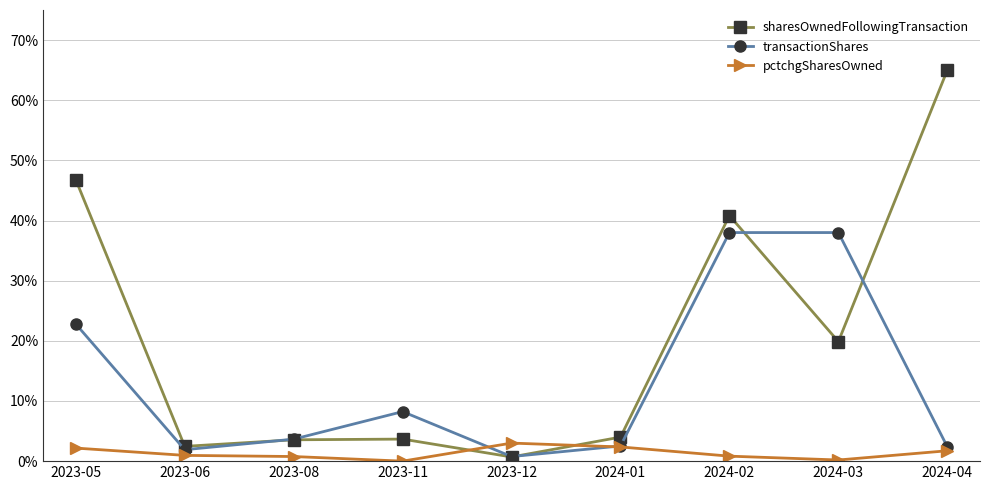

At 2023-11, list the series in order from smallest to largest.

pctchgSharesOwned, sharesOwnedFollowingTransaction, transactionShares